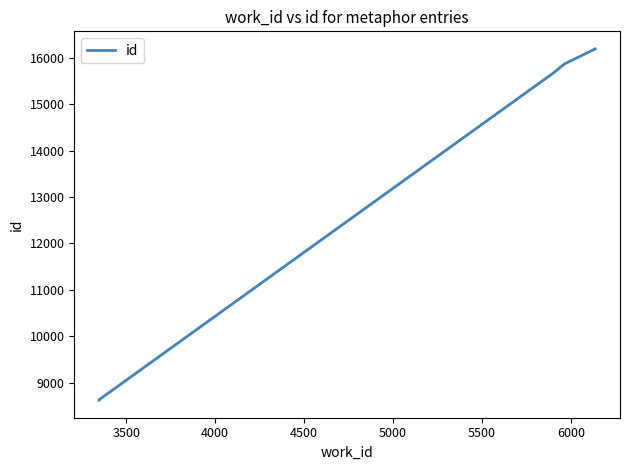

What is the smallest value displayed?

8620